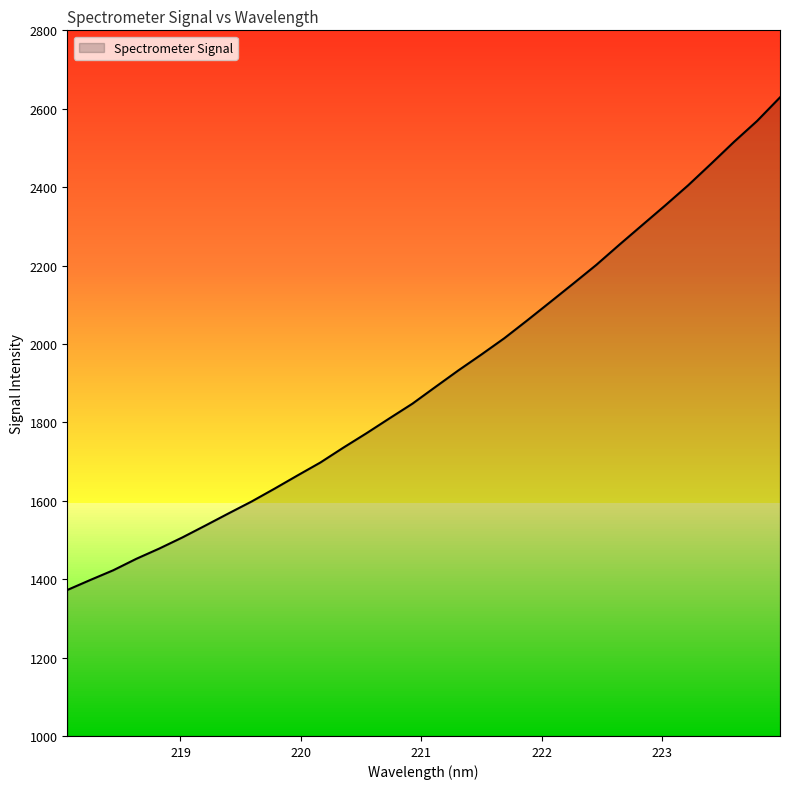

Rank the categories by value from lowest to highest.

218.0596, 218.2508, 218.442, 218.6332, 218.8244, 219.0156, 219.2067, 219.3979, 219.589, 219.7801, 219.9712, 220.1623, 220.3533, 220.5444, 220.7354, 220.9264, 221.1174, 221.3083, 221.4993, 221.6902, 221.8812, 222.0721, 222.263, 222.4538, 222.6447, 222.8355, 223.0264, 223.2172, 223.408, 223.5987, 223.7895, 223.9802